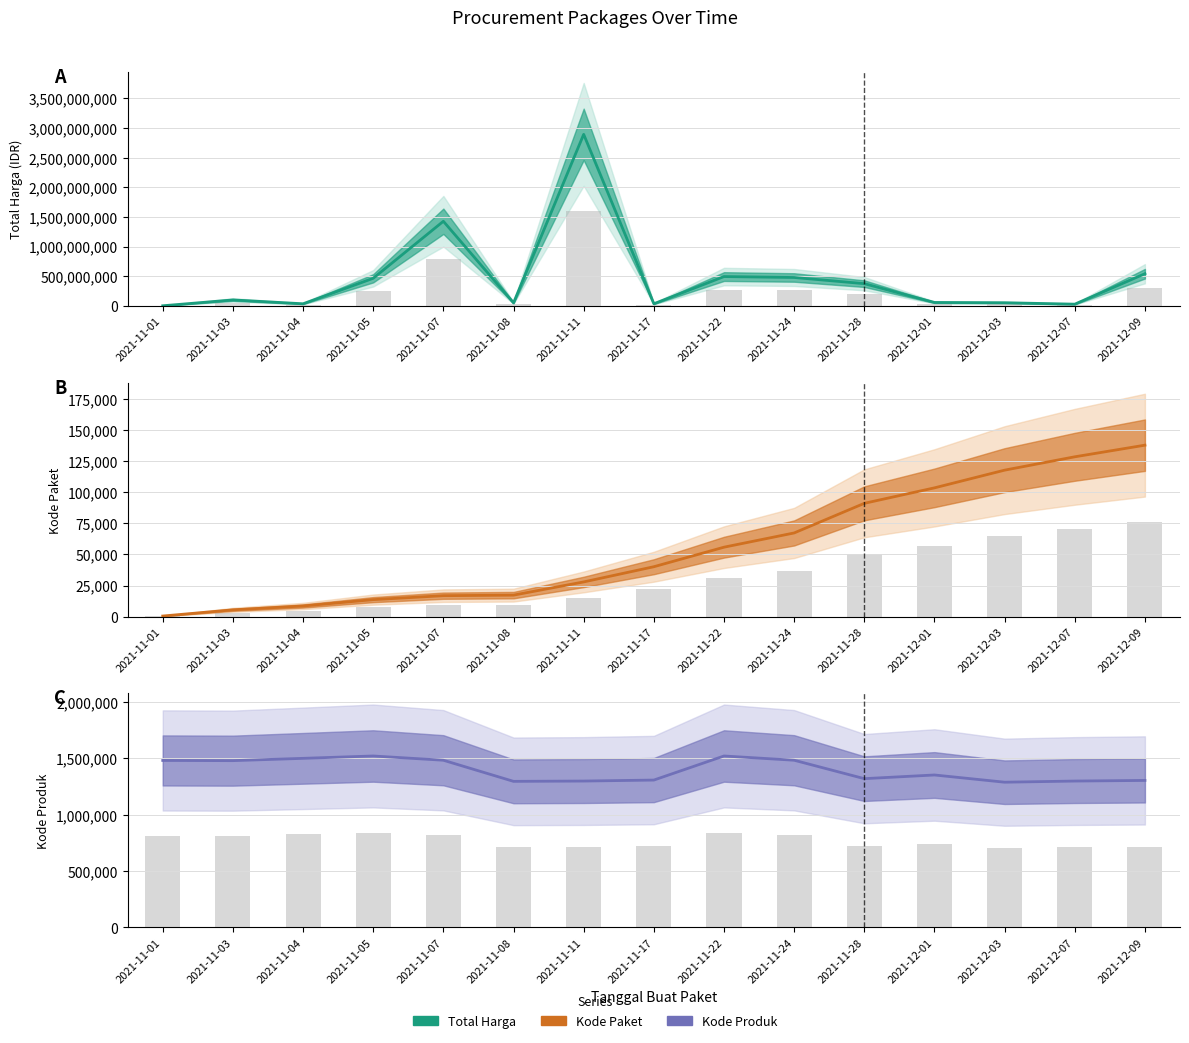

What is the label of the 9th bar from the left?

2021-11-22